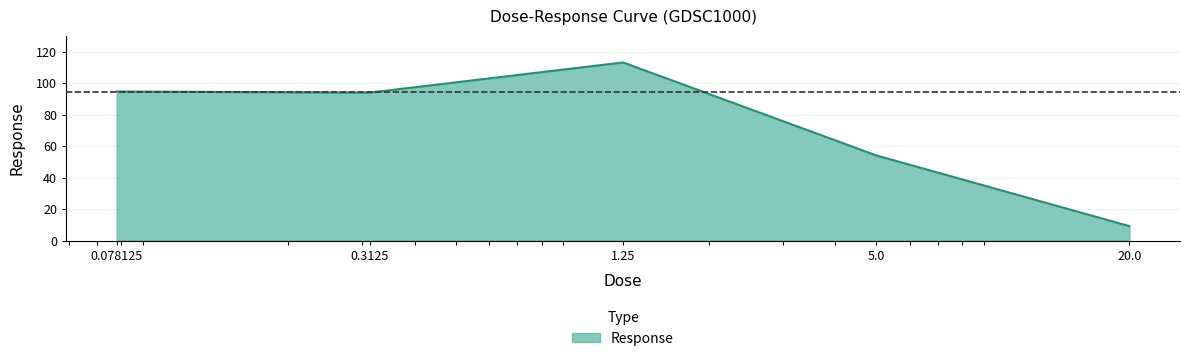

What is the minimum value shown in the chart?

9.2